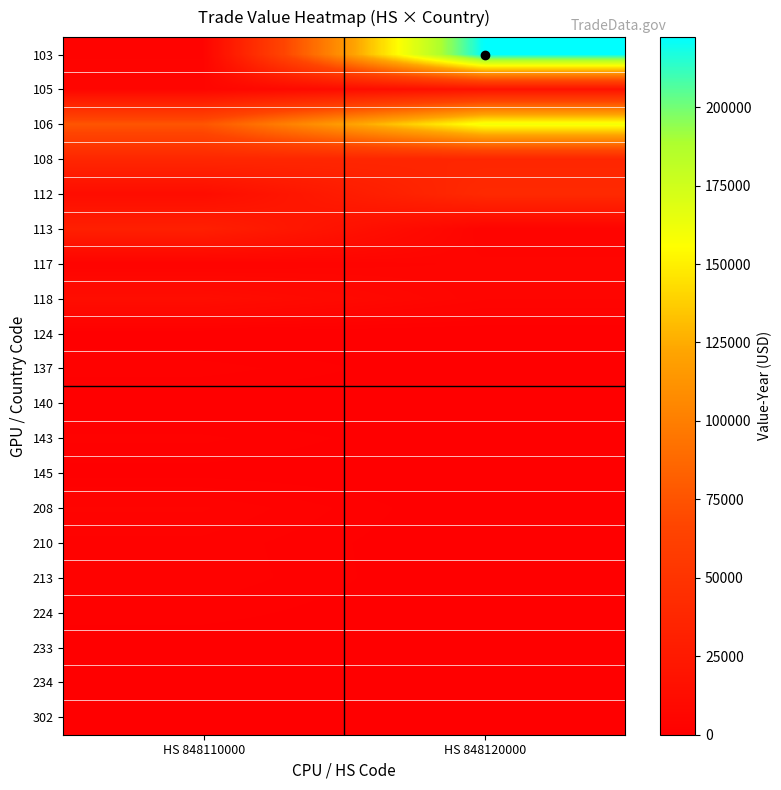

List the series in order of their peak value, lowest first.

124, 140, 233, 145, 234, 302, 224, 143, 137, 210, 213, 208, 117, 118, 105, 113, 108, 112, 106, 103